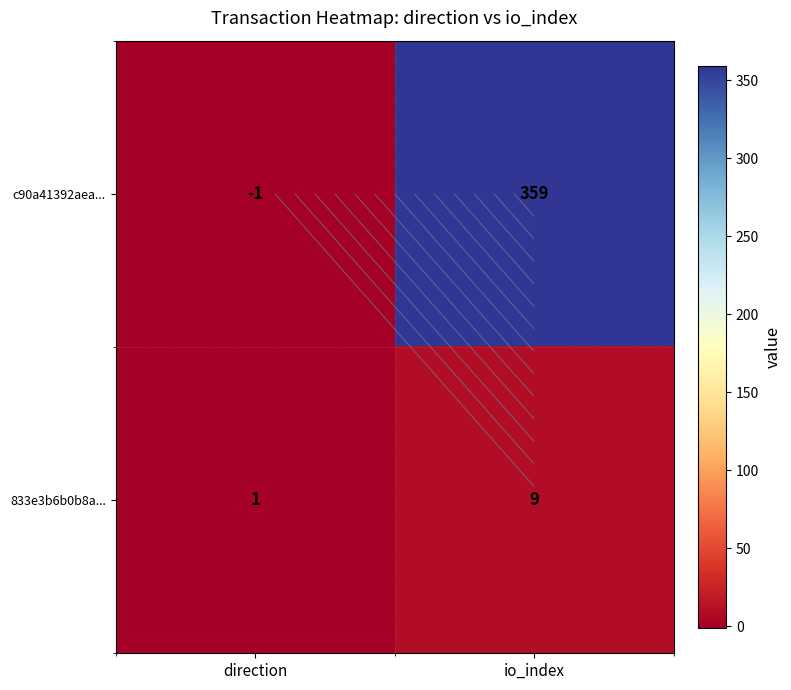

Rank the categories by c90a41392aea... value from highest to lowest.

io_index, direction